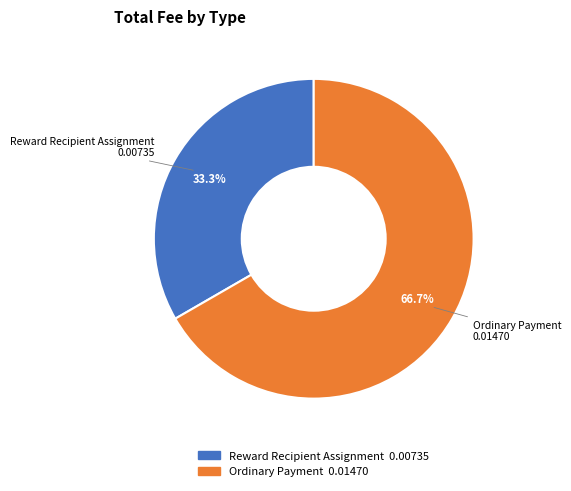

Is it true that Ordinary Payment is 67% of the pie?

True